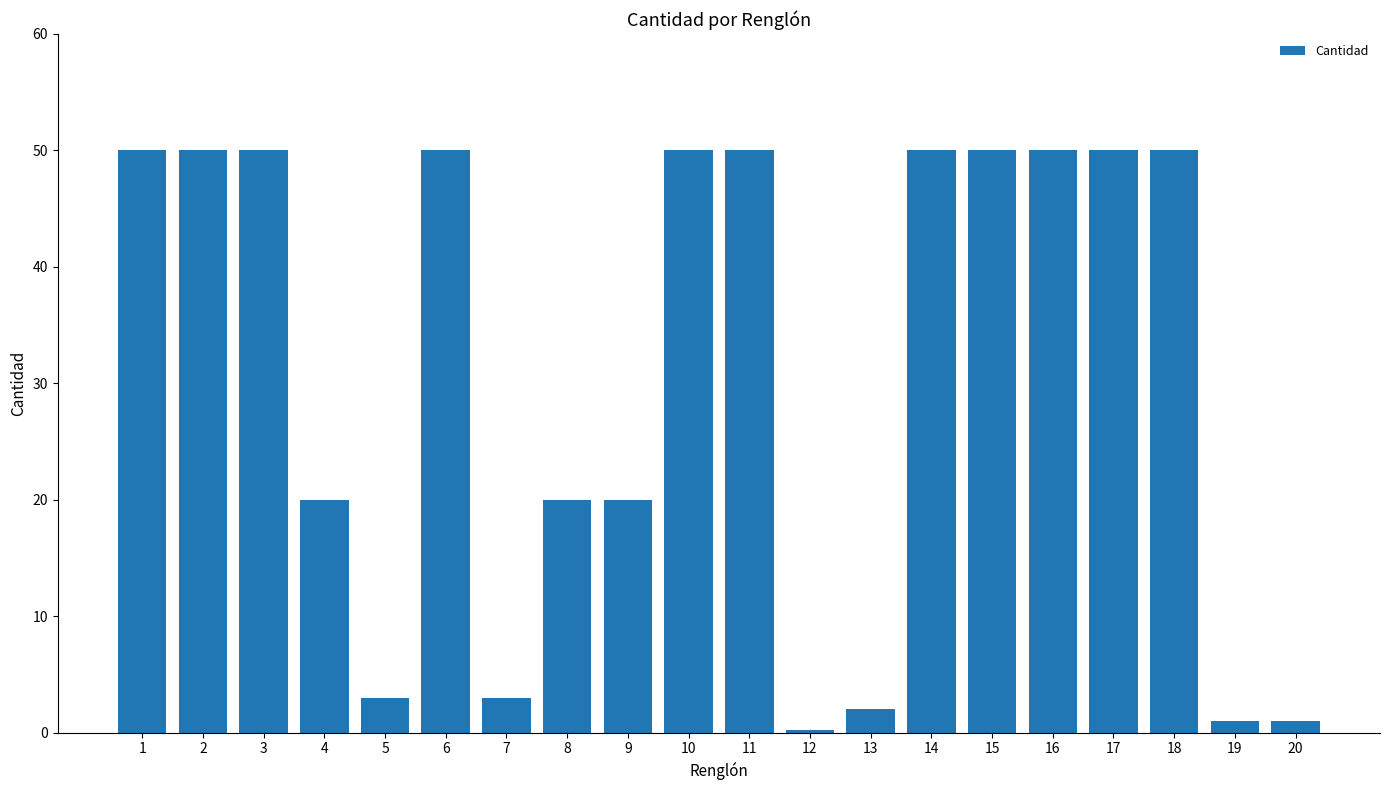

What is the sum of all values?

620.2